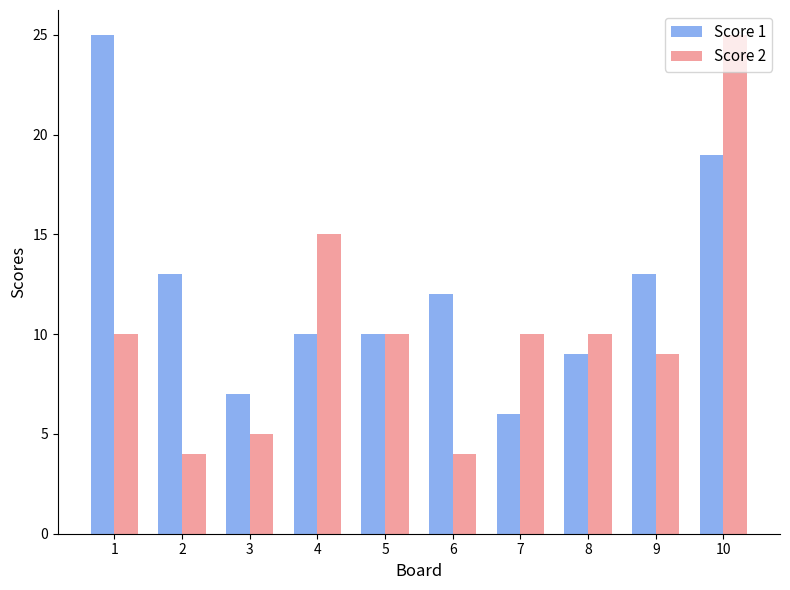

What is the sum of the Score 2 values at 4 and 6?

19